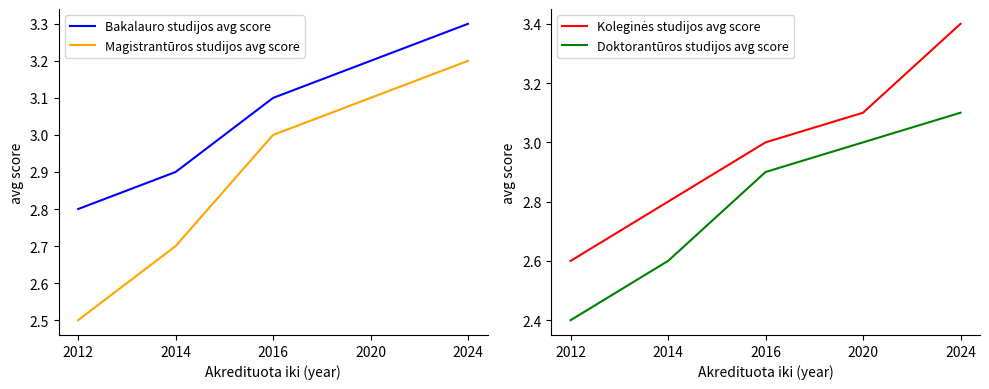

Where is Bakalauro studijos avg score nearest to the value 3?

2014